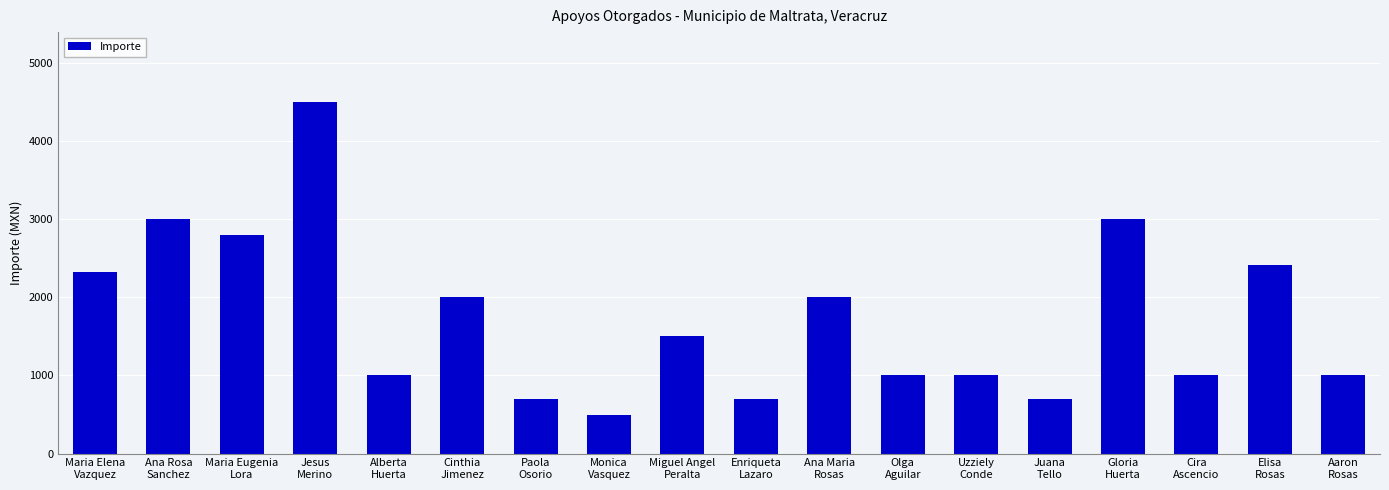

How many distinct data groups are displayed?

1